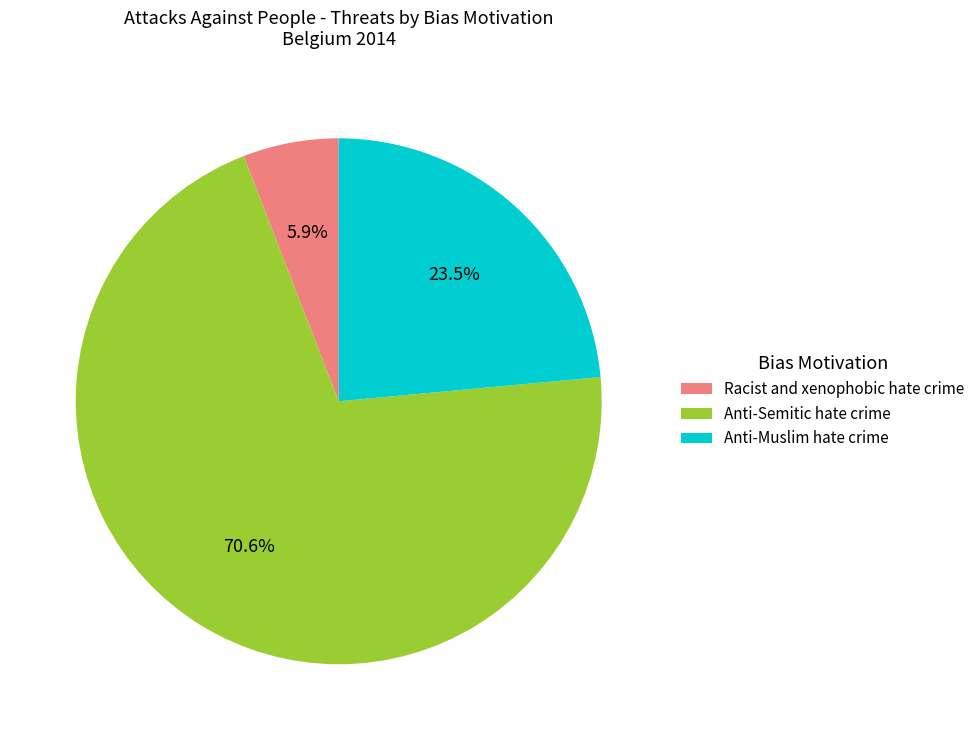

Does Anti-Muslim hate crime account for over 50% of the chart?

No